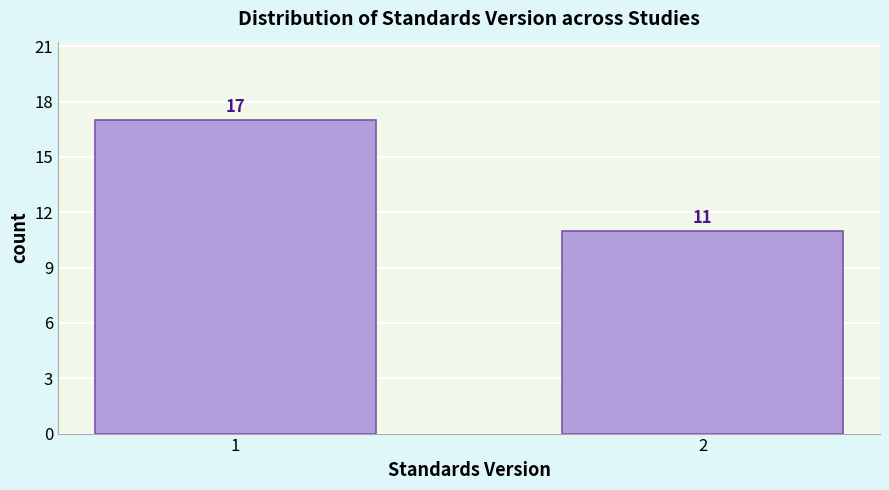

Reading left to right, extract all data points from this chart.

1=17	2=11